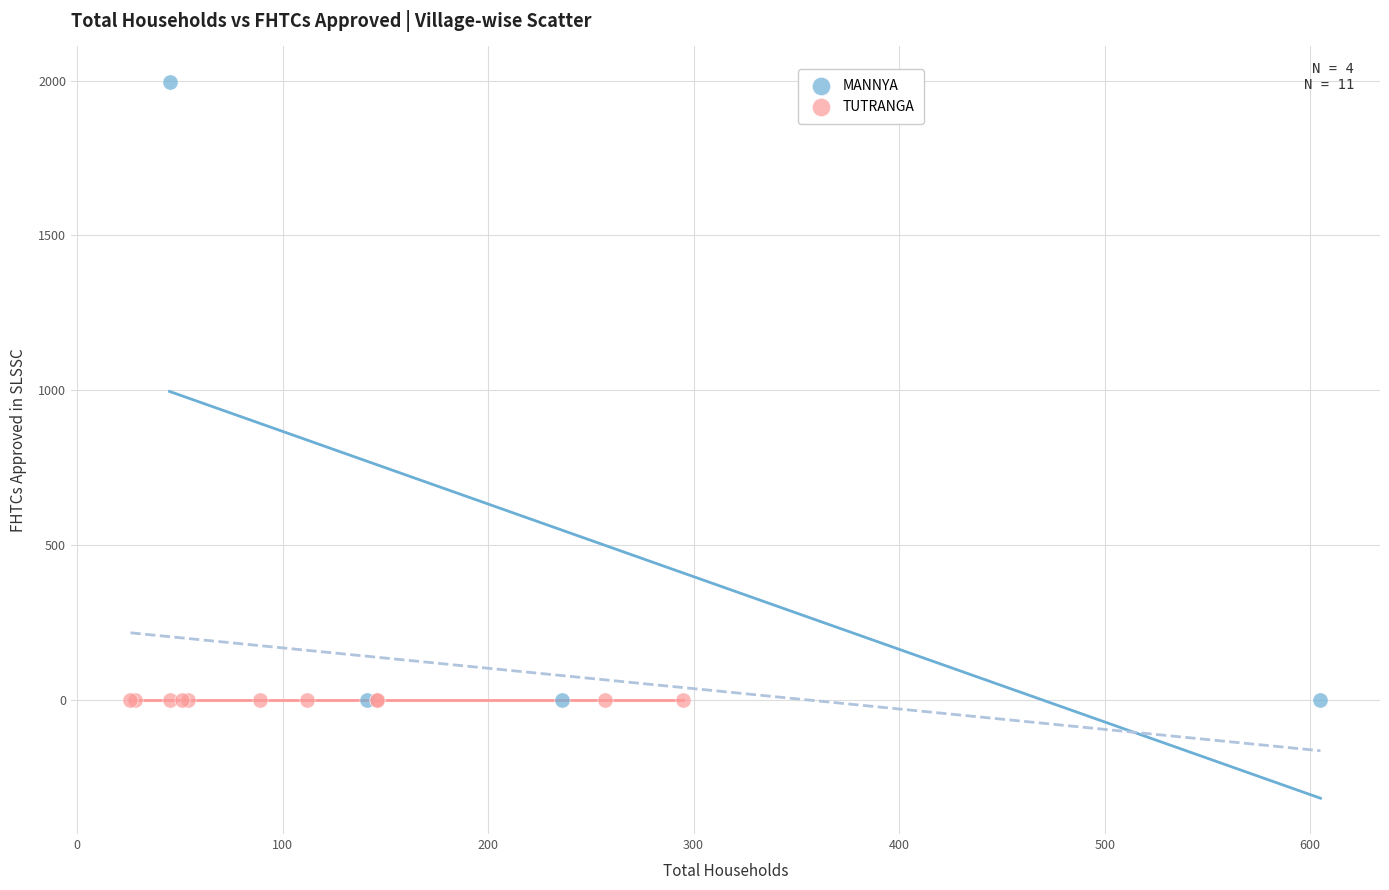

What are all the series names shown in the legend?

MANNYA, TUTRANGA